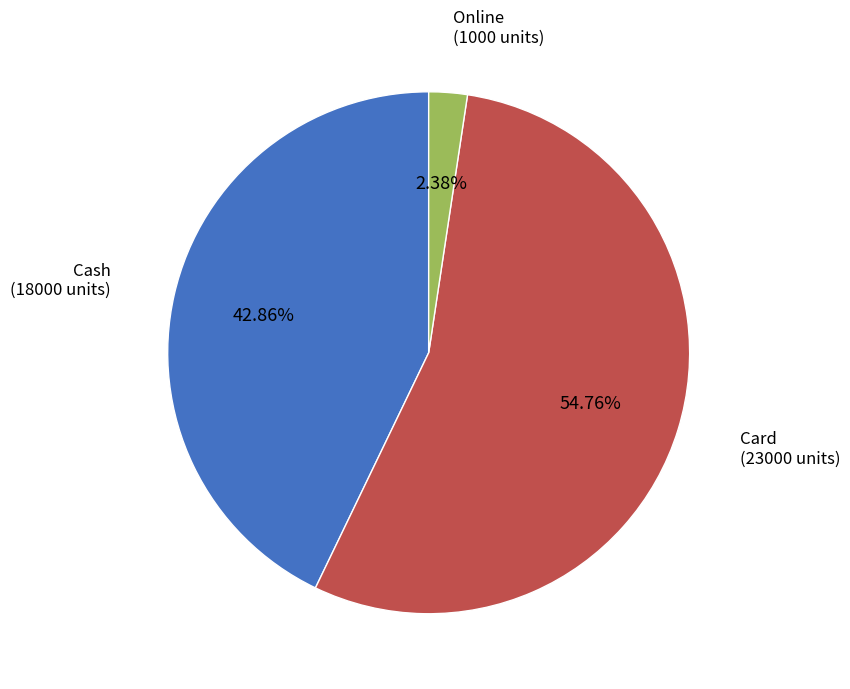

To the nearest percent, what is the difference between the largest and smallest slice percentages?

52%